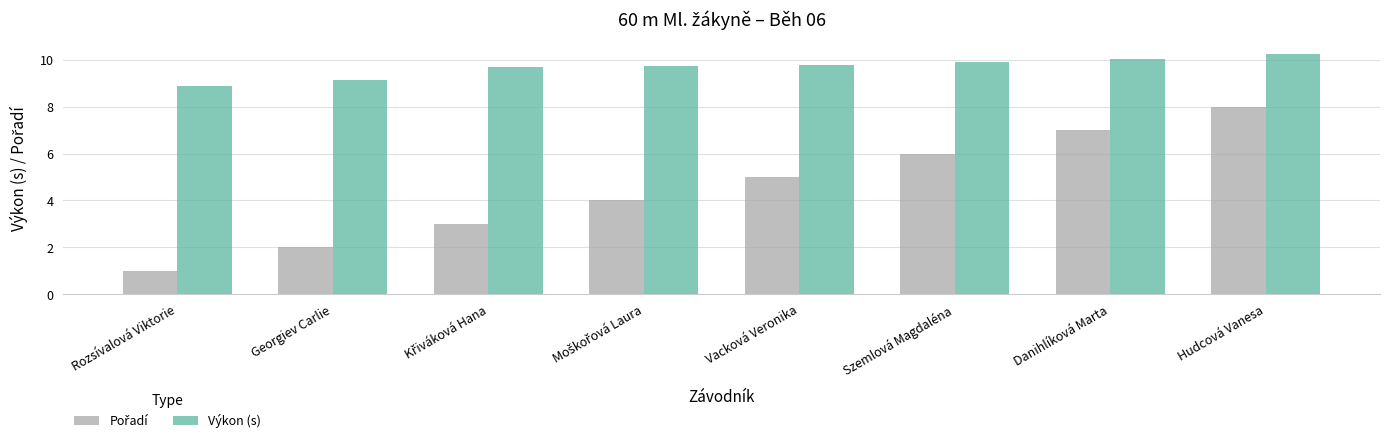

How many values in the Výkon (s) series are below 9?

1